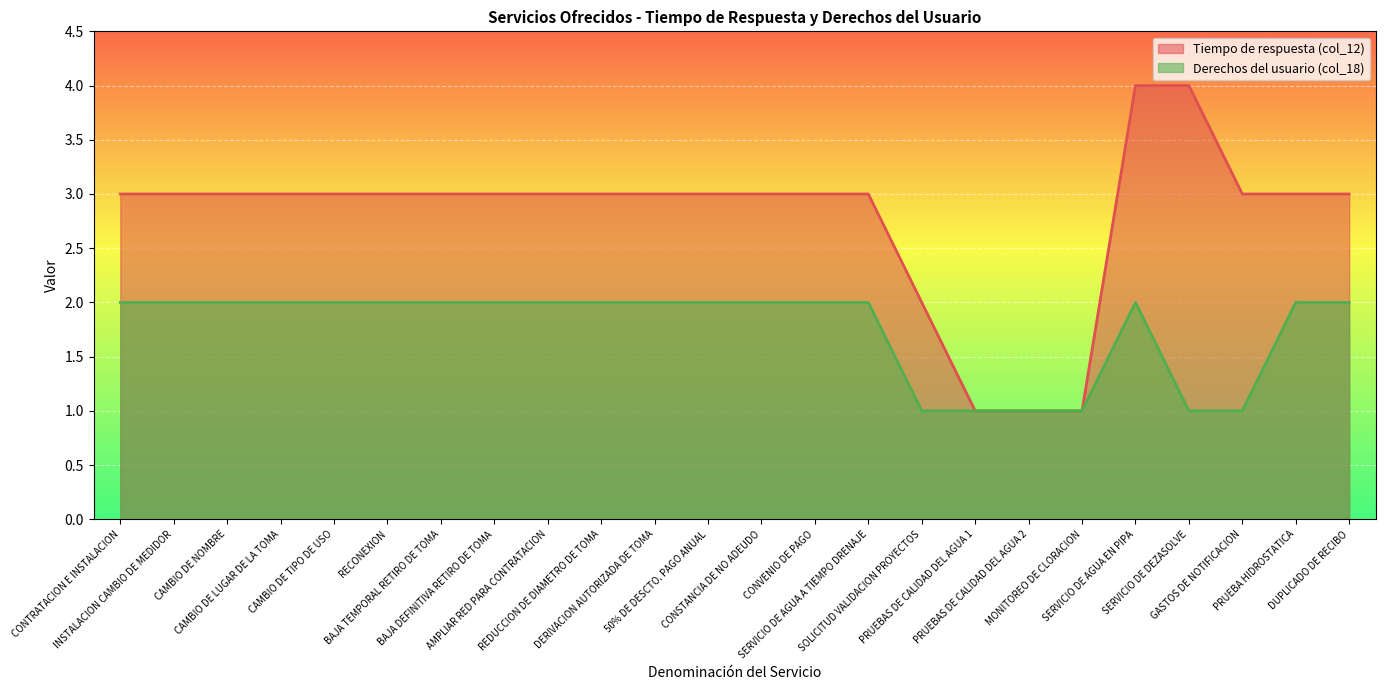

Rank the series by their average value, from lowest to highest.

Derechos del usuario (col_18), Tiempo de respuesta (col_12)